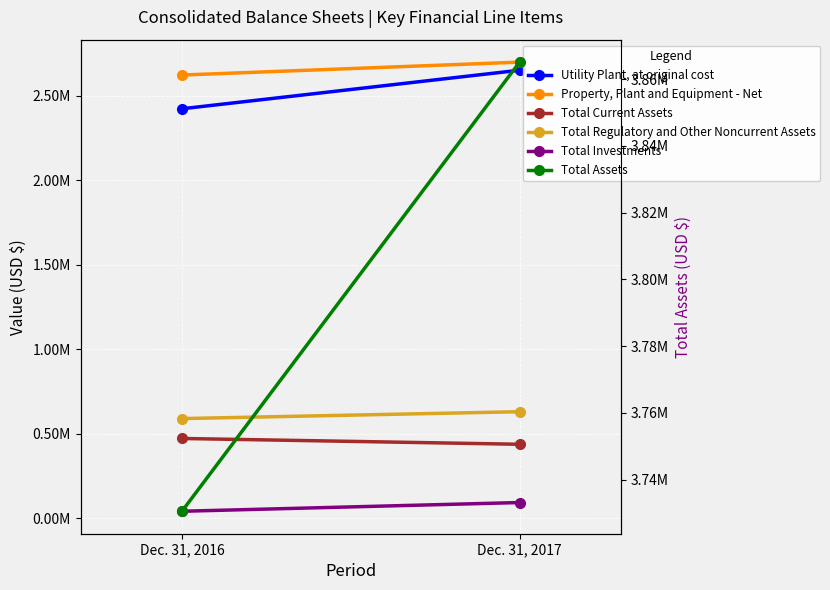

Which category has the highest value in the Total Current Assets series?

Dec. 31, 2016